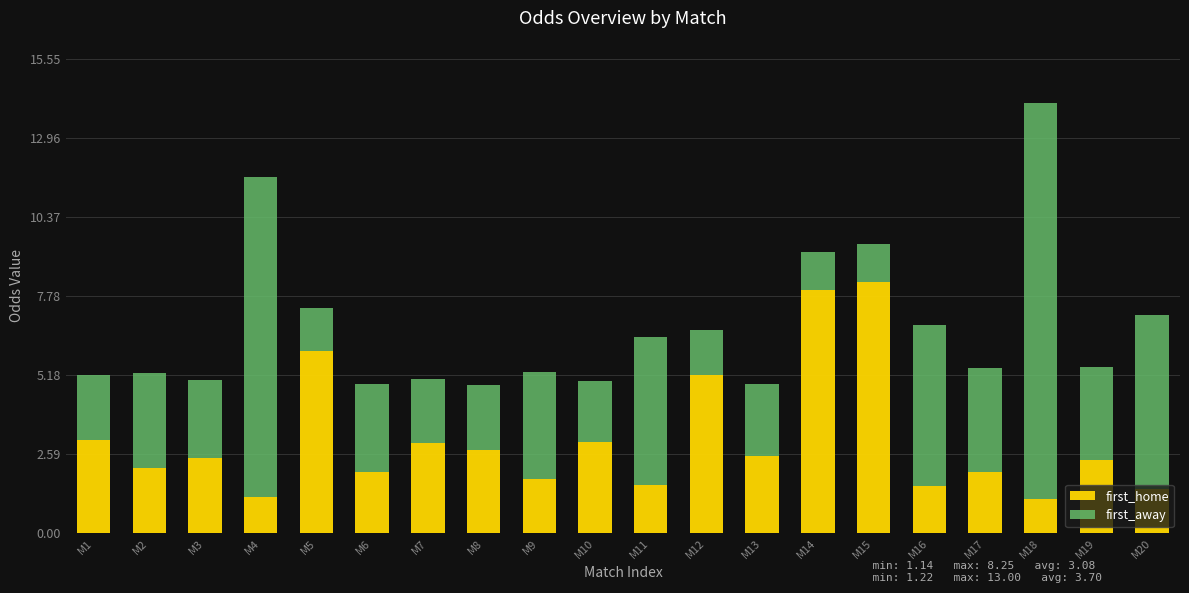

What is the total value across all series at M3?

5.0